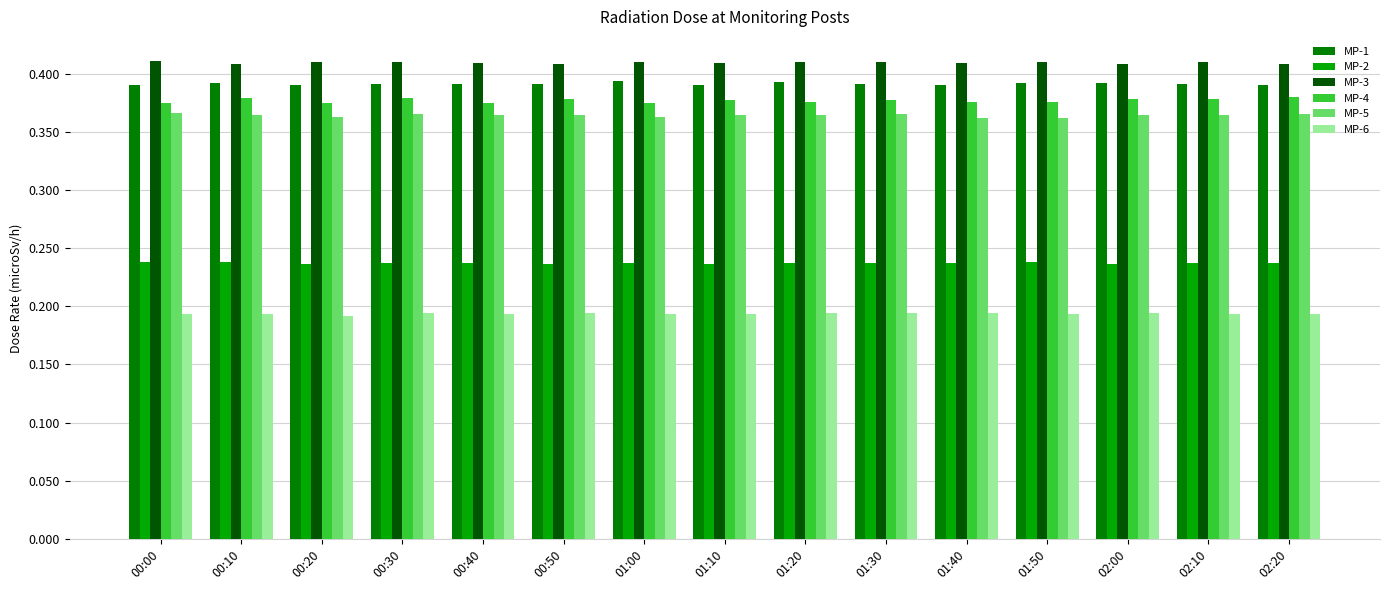

Is it true that MP-6 equals 0.3 at 02:00?

False